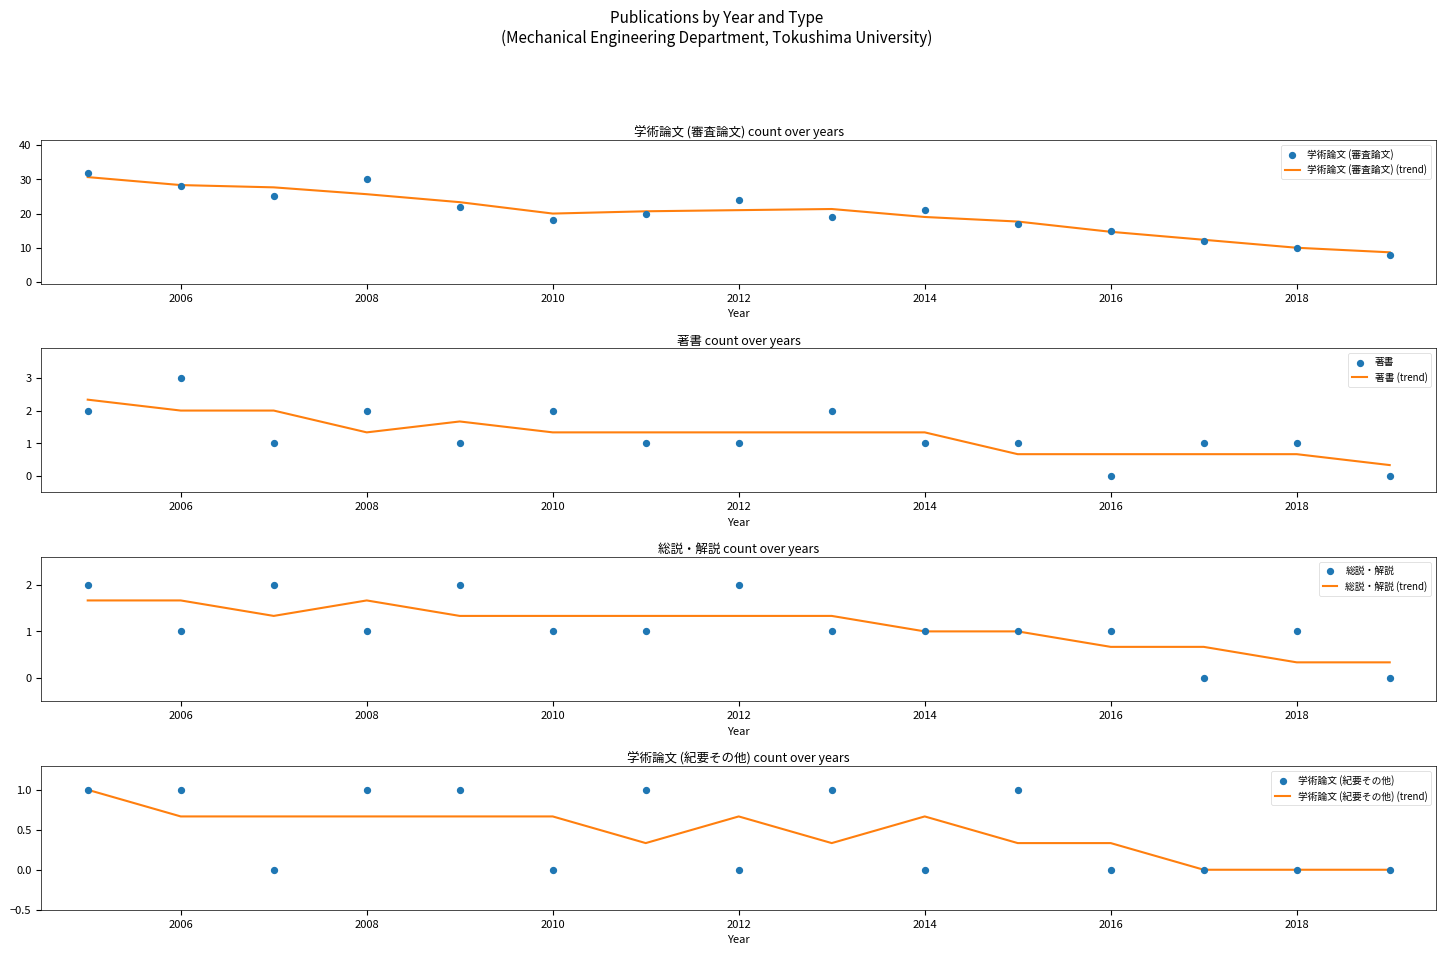

The 学術論文 (審査論文) (trend) series shows 25.7 at 2008. True or false?

True